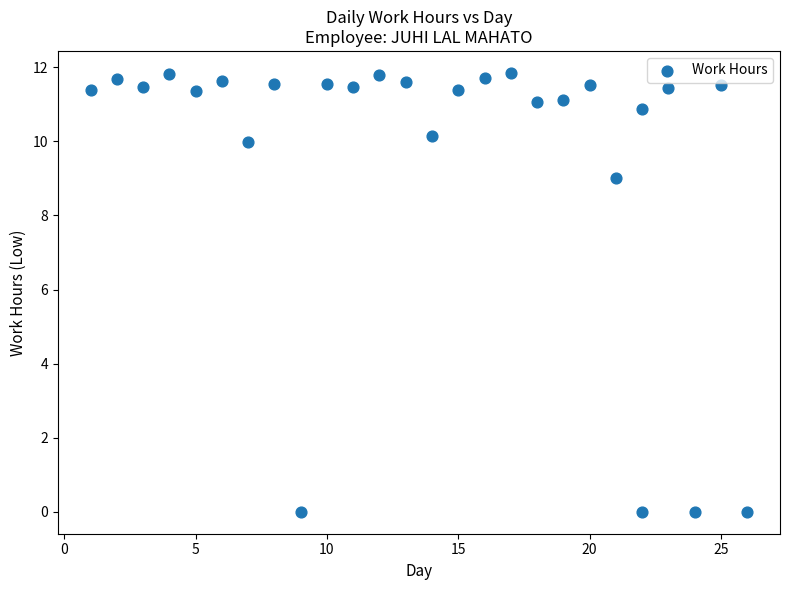

What Y value in the scatter plot is closest to 5?

9.0